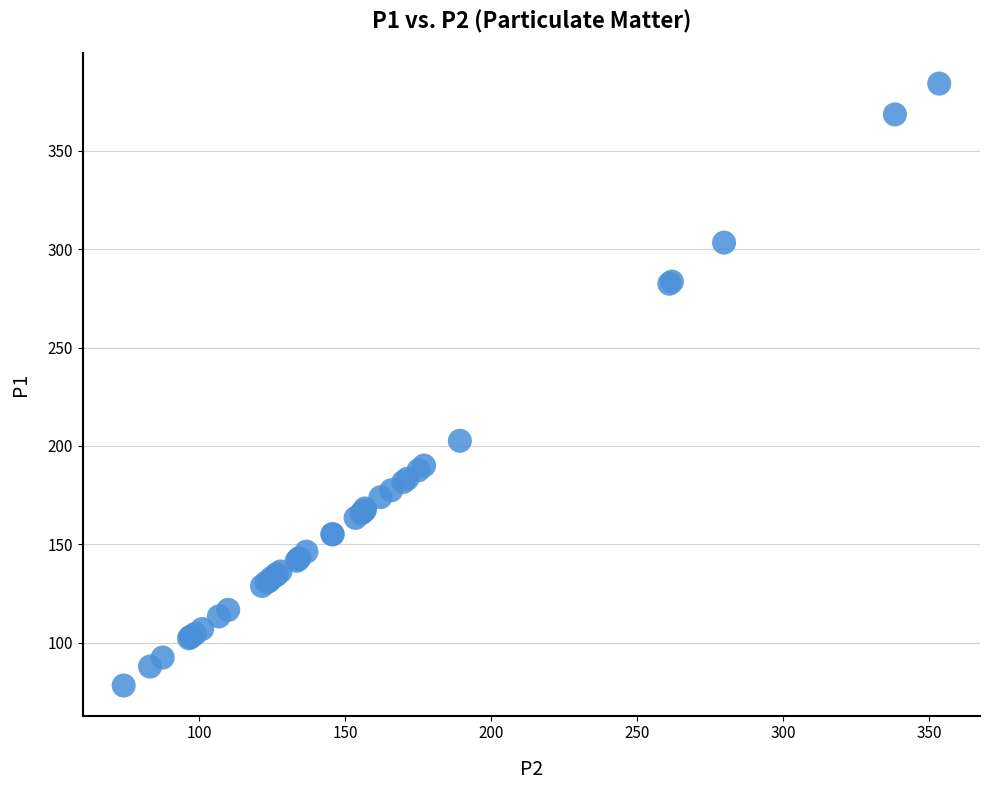

What Y value in the scatter plot is closest to 231?

202.6